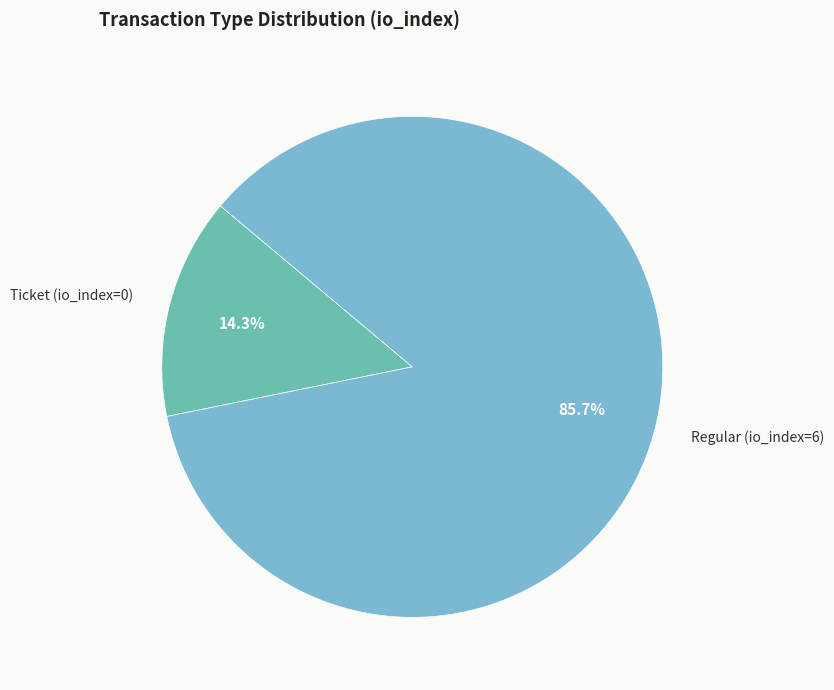

To the nearest percent, what is the difference between the largest and smallest slice percentages?

71%